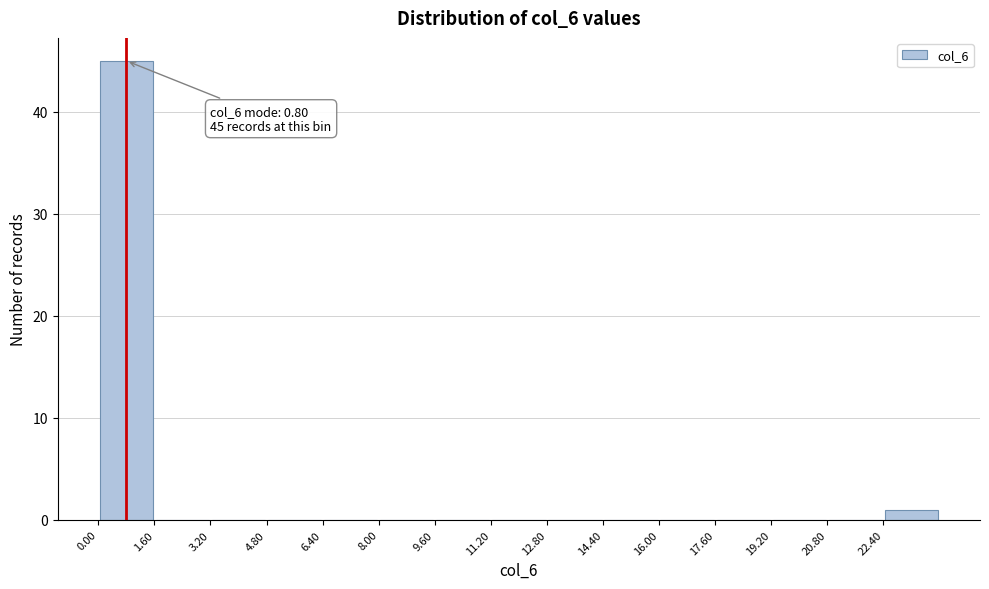

Which range on the x-axis has the tallest bar?

0.0 to 1.6